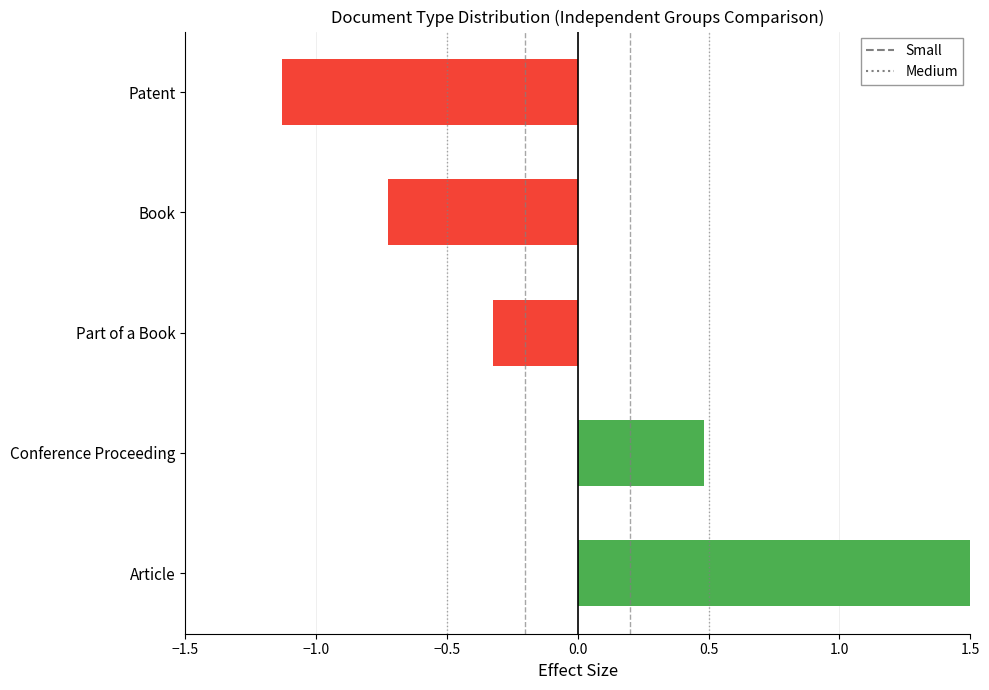

Rank the categories by value from highest to lowest.

Article, Conference Proceeding, Part of a Book, Book, Patent